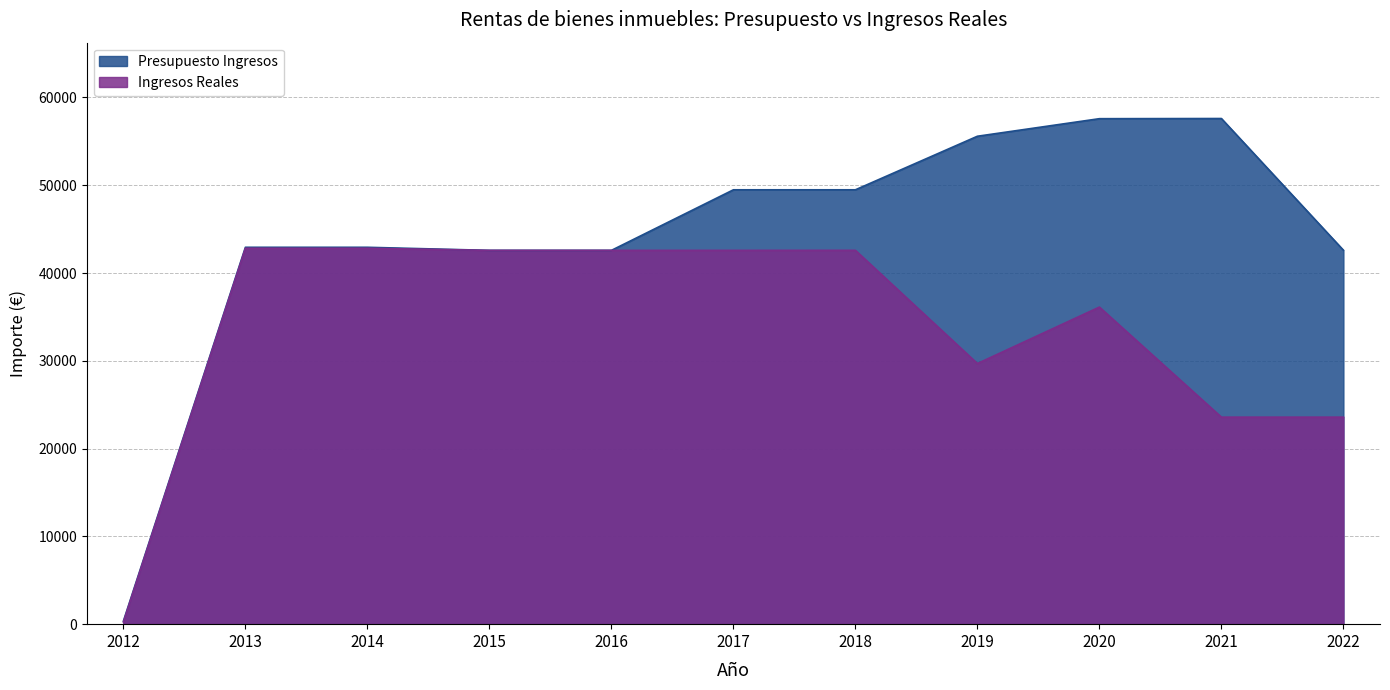

How many data points in Presupuesto Ingresos are less than 42930?

4